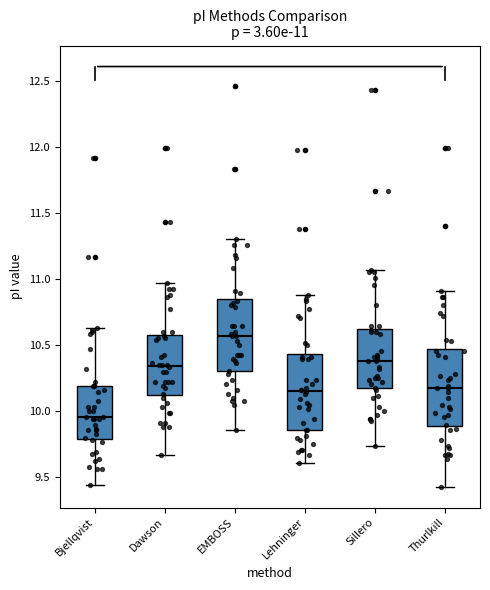

Which box's median line is the lowest?

Bjellqvist